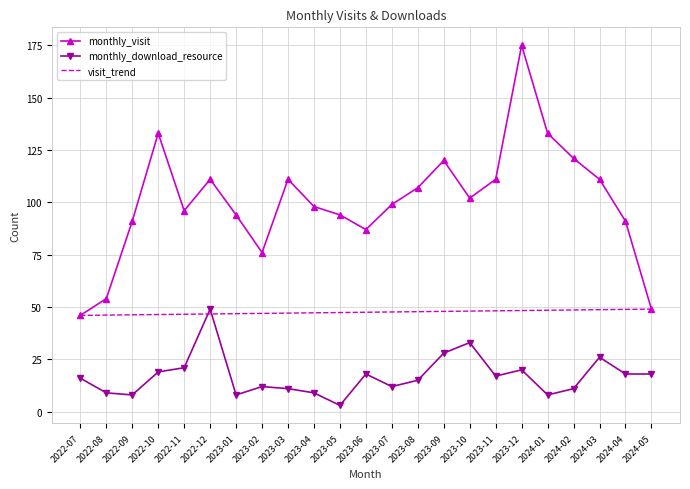

Is the value of monthly_visit at 2023-05 greater than the value of monthly_download_resource at 2022-12?

Yes